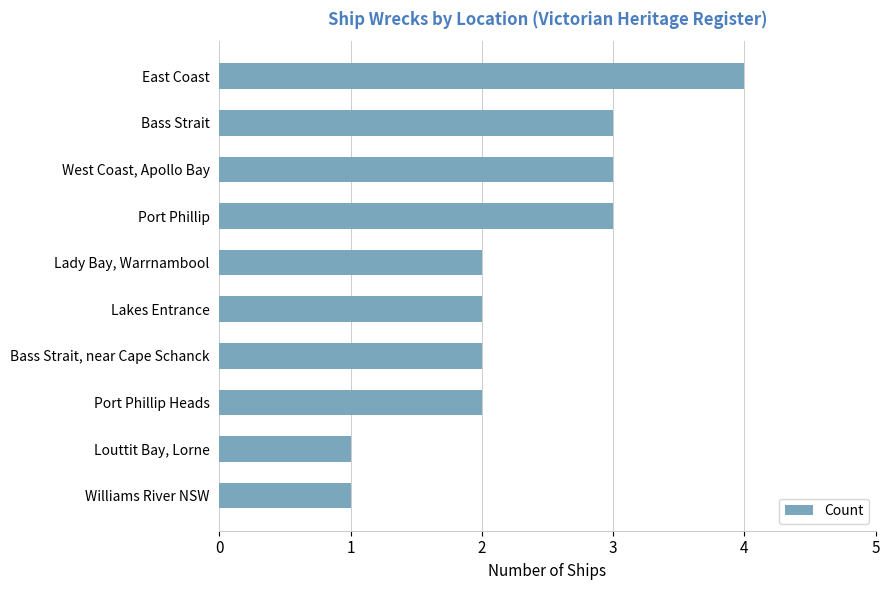

Reading top to bottom, transcribe all the data shown in this chart.

East Coast=4	Bass Strait=3	West Coast, Apollo Bay=3	Port Phillip=3	Lady Bay, Warrnambool=2	Lakes Entrance=2	Bass Strait, near Cape Schanck=2	Port Phillip Heads=2	Louttit Bay, Lorne=1	Williams River NSW=1